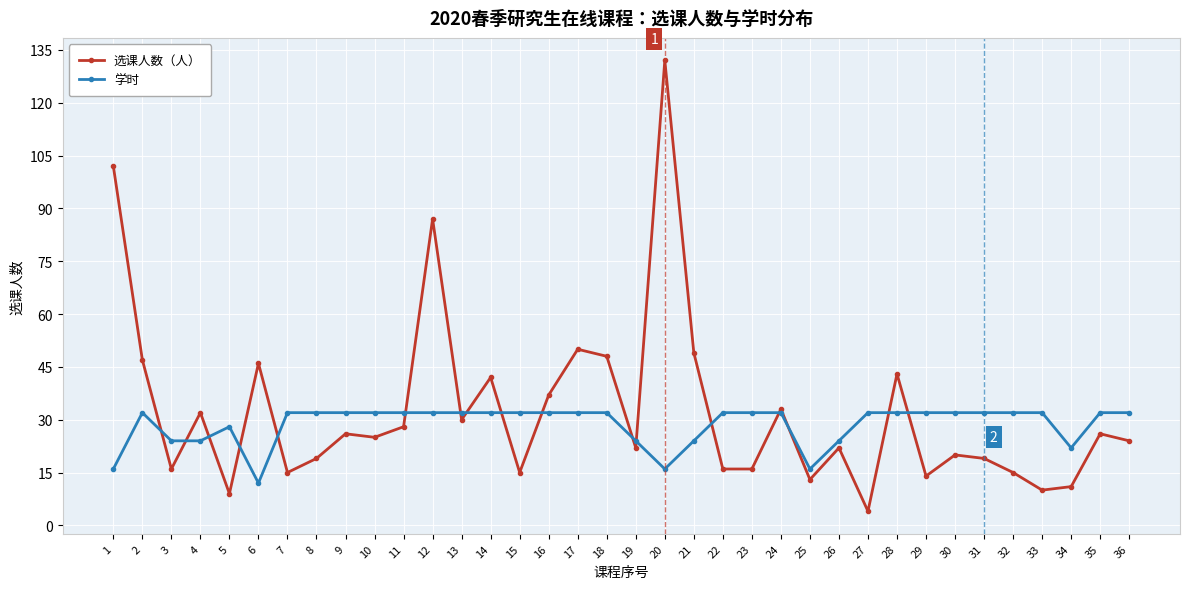

What is the total value across all series at 7?

47